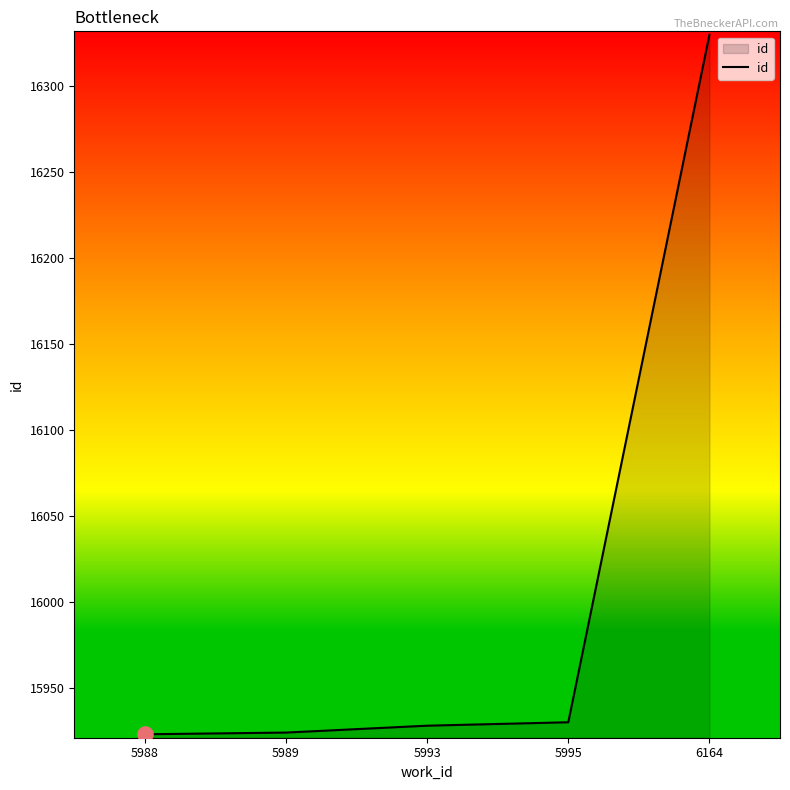

Approximately how many times larger is the value at 6164 compared to 5988?

1.0